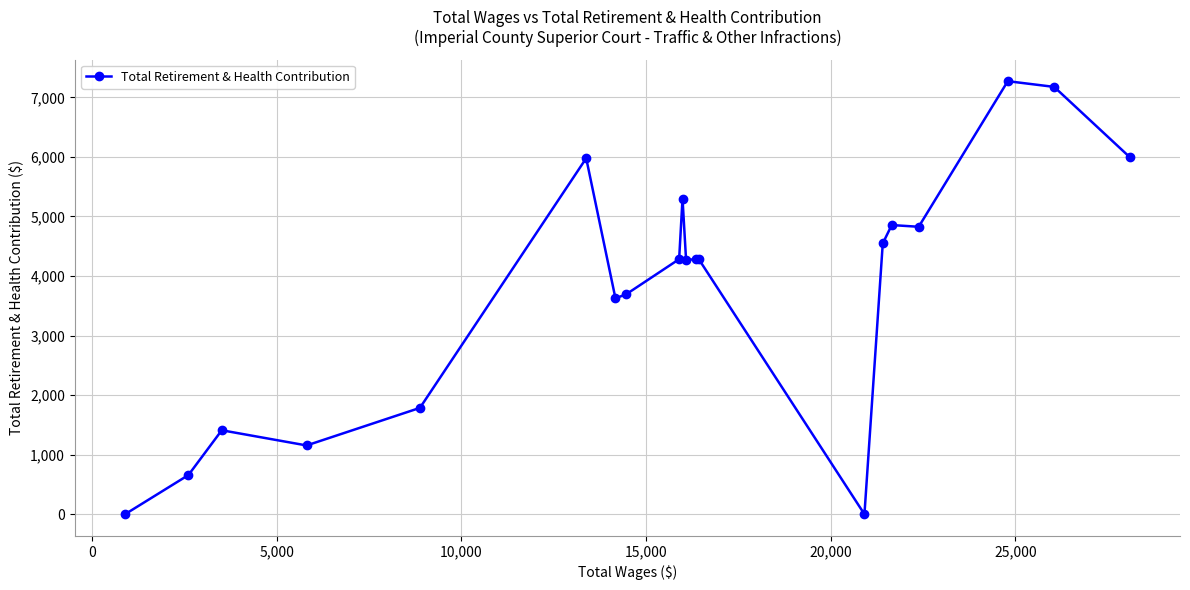

True or false: the data has more than 1 interior local peaks.

True